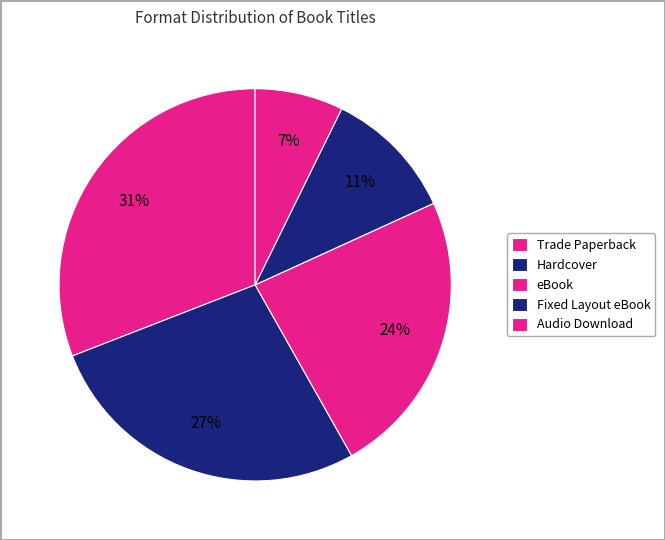

Which slice is the smallest?

Audio Download